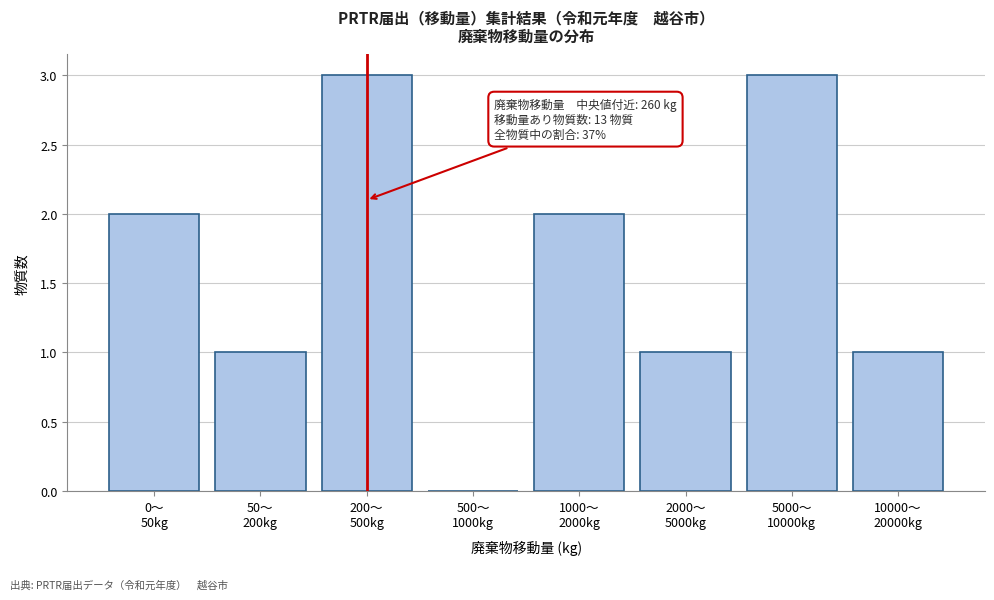

What is the sum of all values?

13